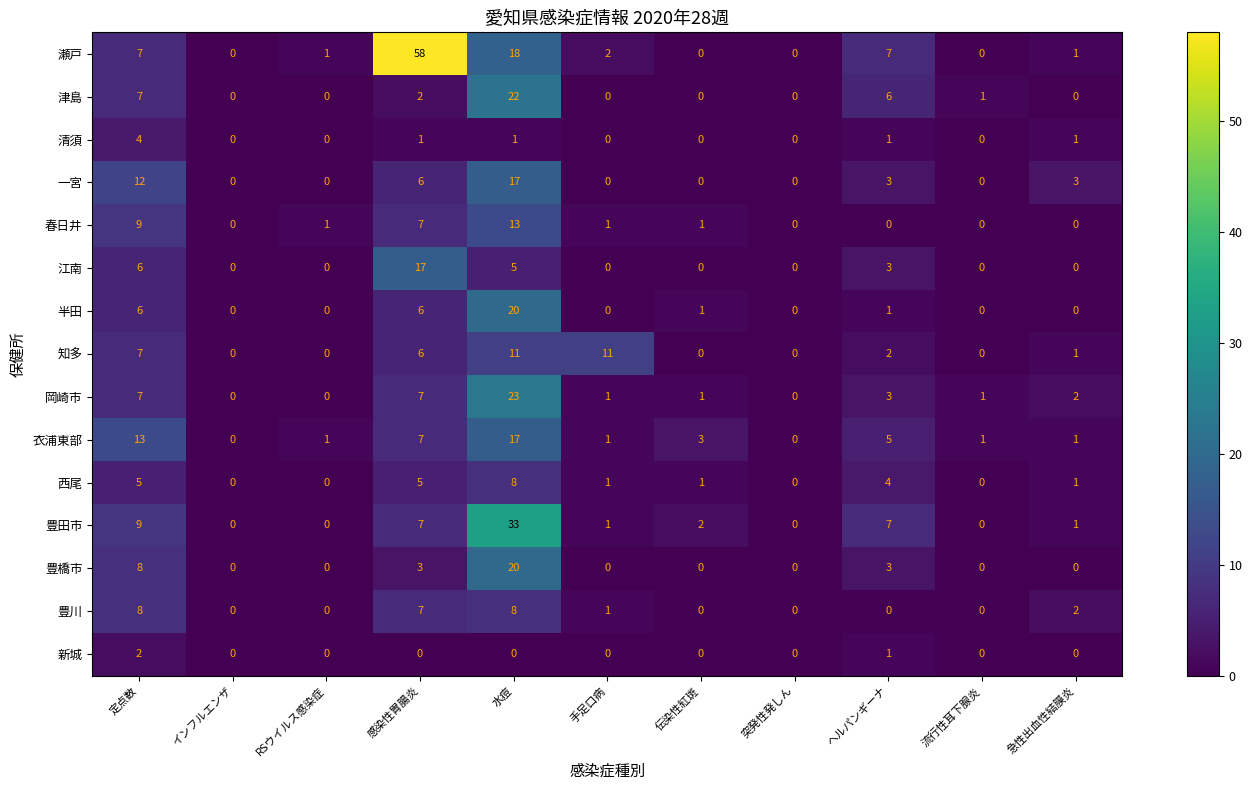

Which series has the largest total across all categories?

瀬戸